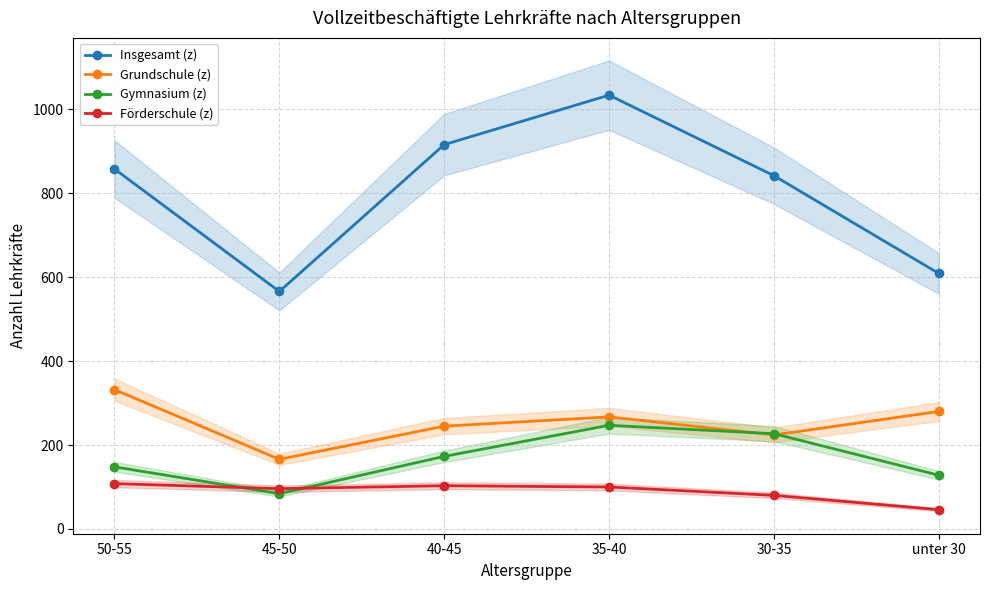

What is the sum of the Insgesamt (z) values at 35-40 and 50-55?

1892